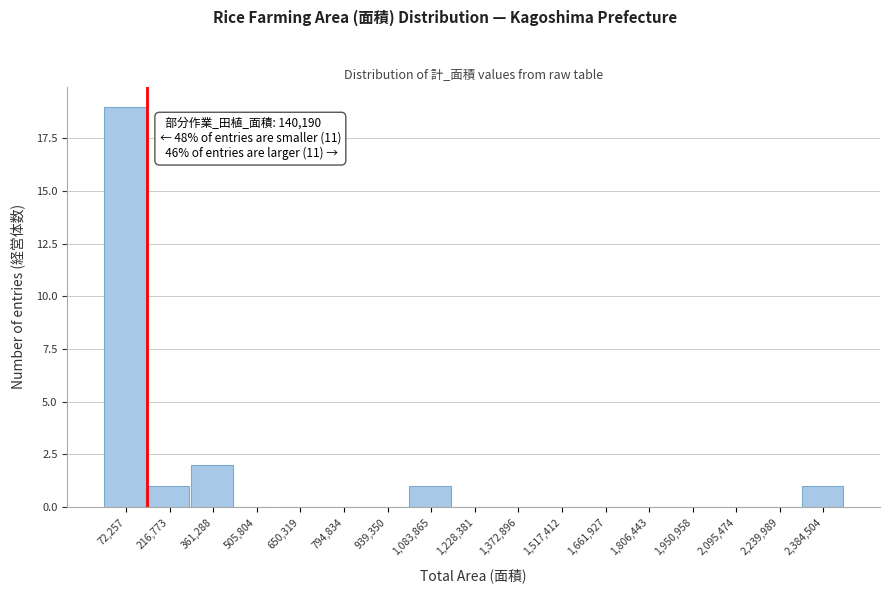

Which range on the x-axis has the tallest bar?

0 to 140000